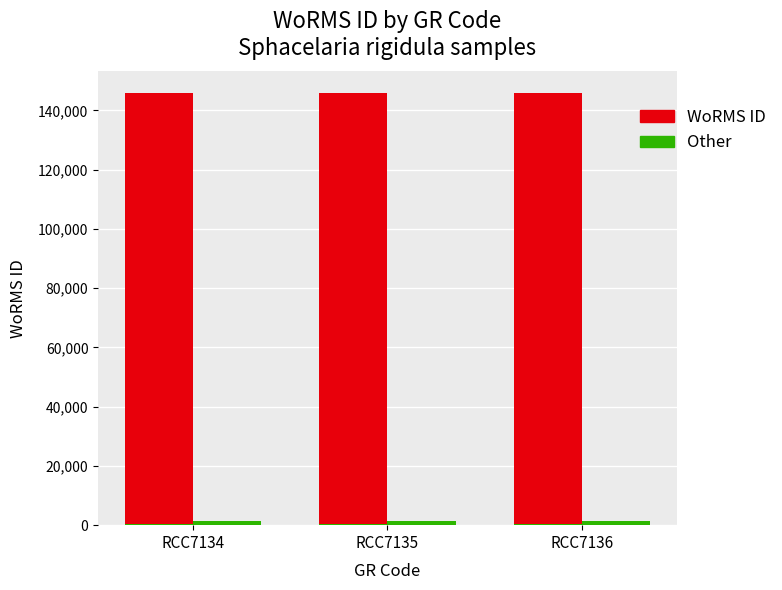

At how many categories does at least one series exceed 112824?

3